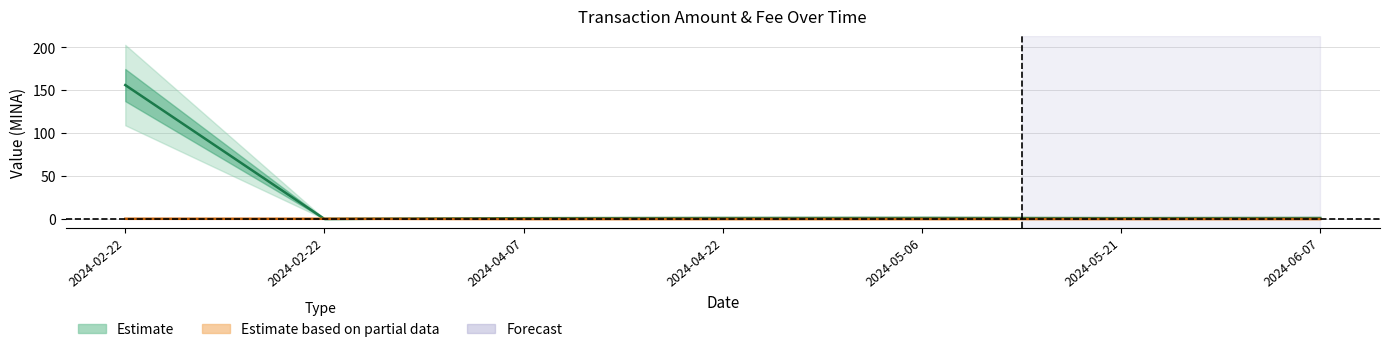

Read the Fee value at 2024-02-22.

0.2